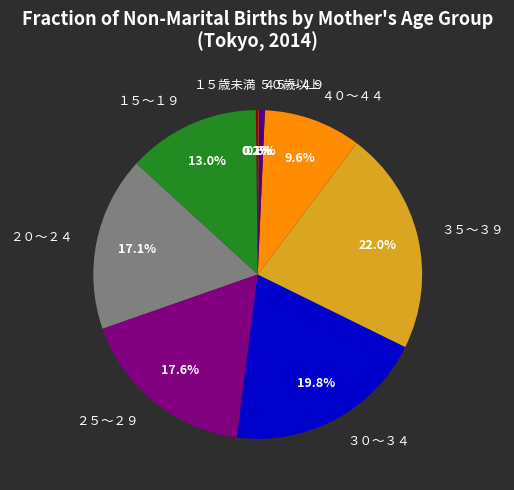

Does any single category account for the majority?

No